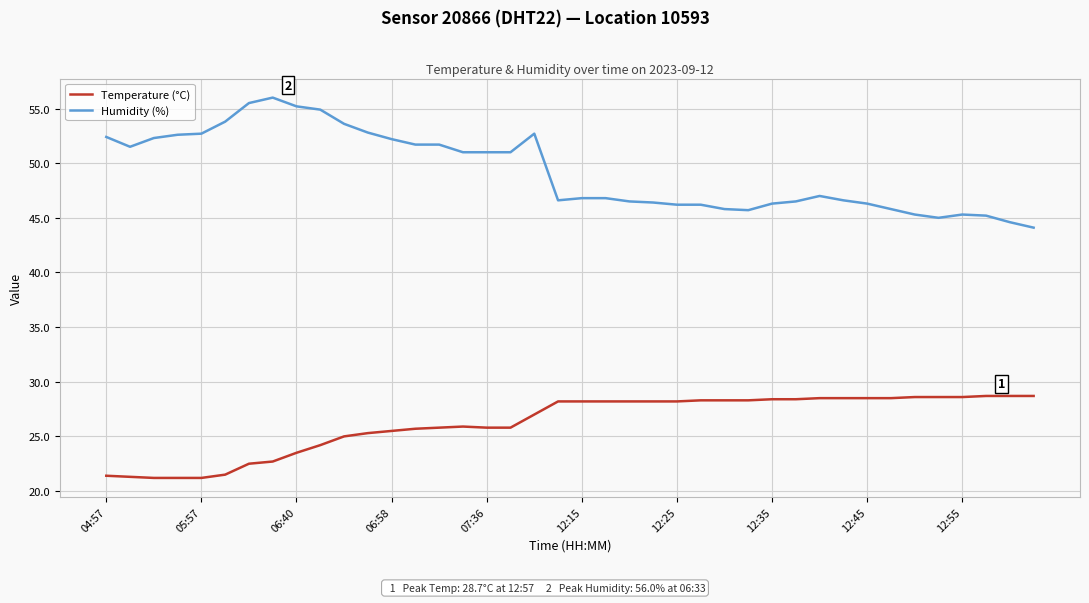

Which series has the widest spread of values?

Humidity (%)